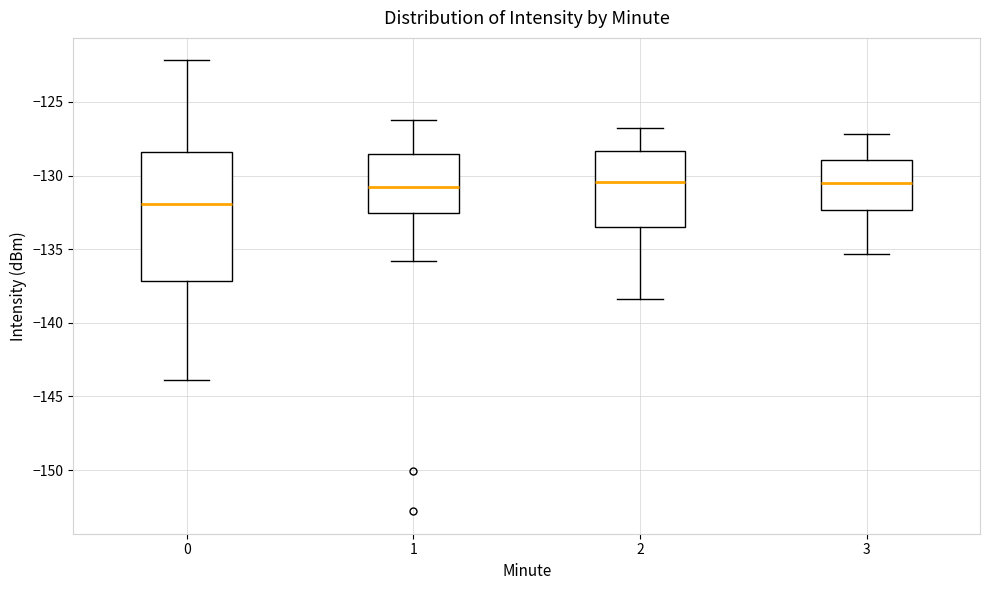

Where is the lower edge of the box at x = 0 on the y-axis? The values are not printed on the chart, so give them approximately, as read against the axis.

-137.0